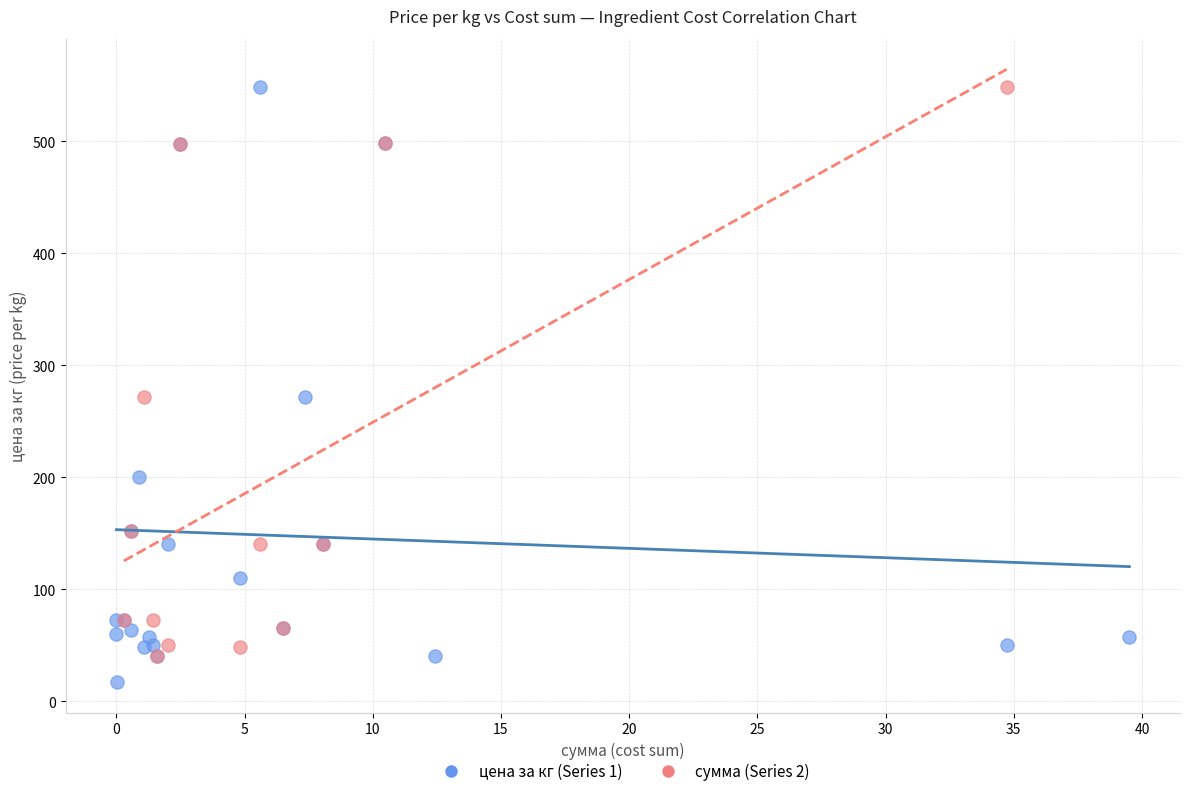

Which series has the largest Y range (max minus min)?

цена за кг (Series 1)